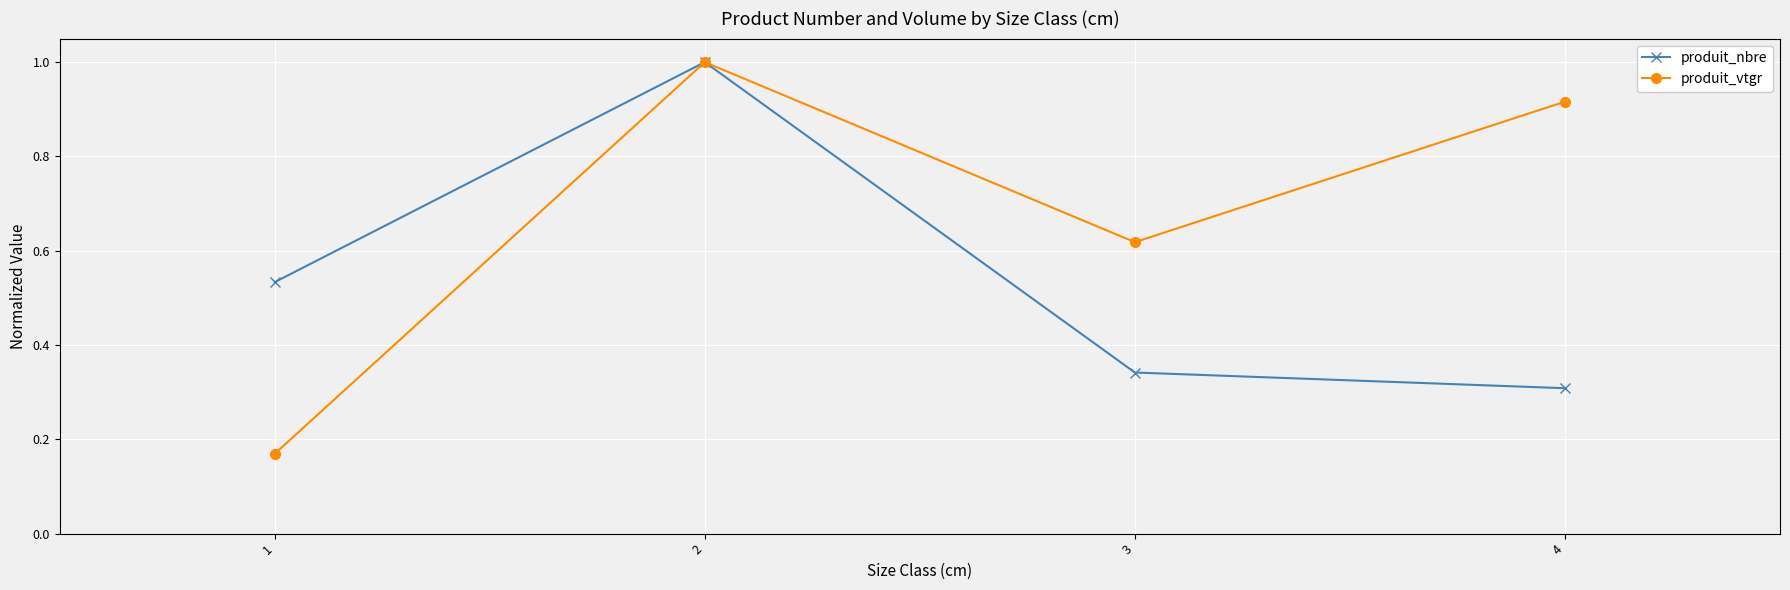

What are all the series names shown in the legend?

produit_nbre, produit_vtgr